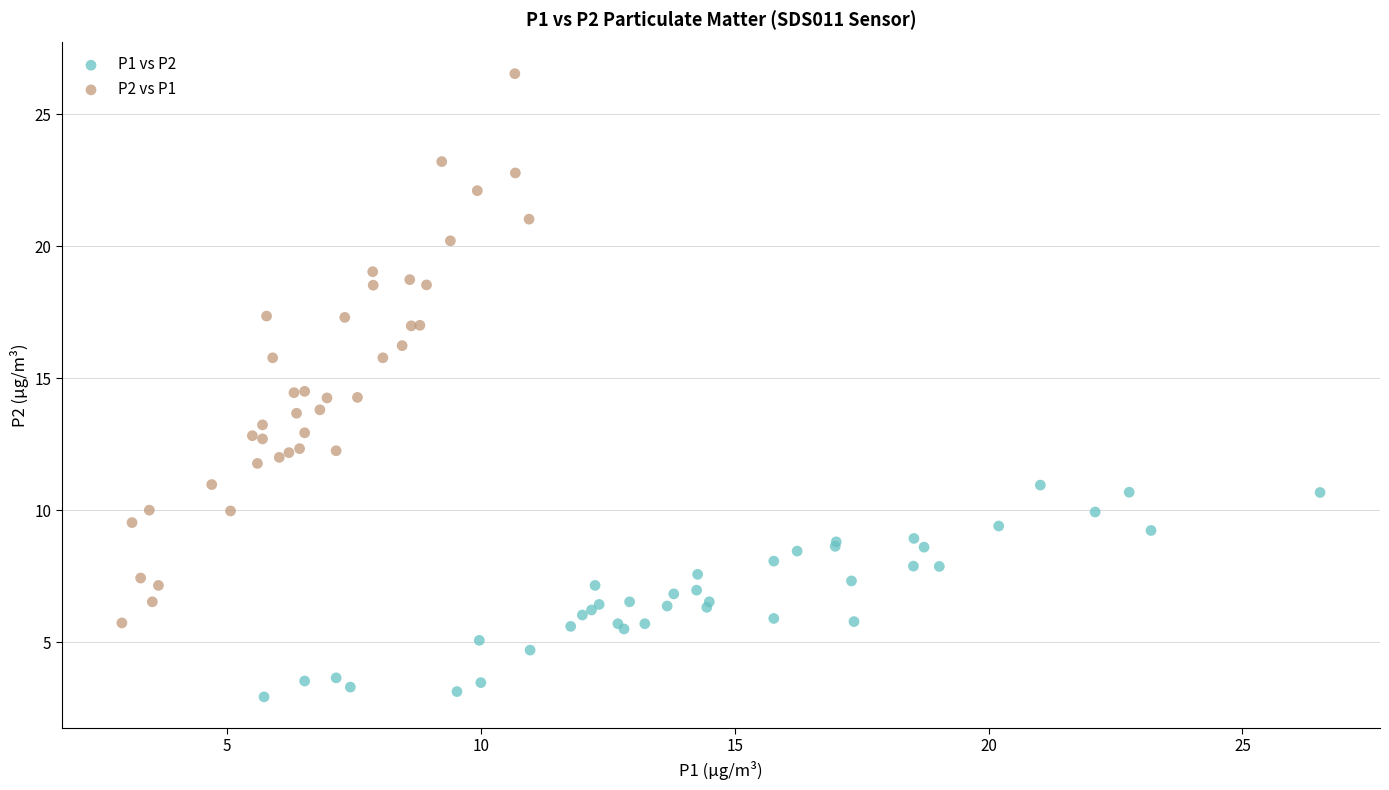

Which series has the largest Y range (max minus min)?

P2 vs P1